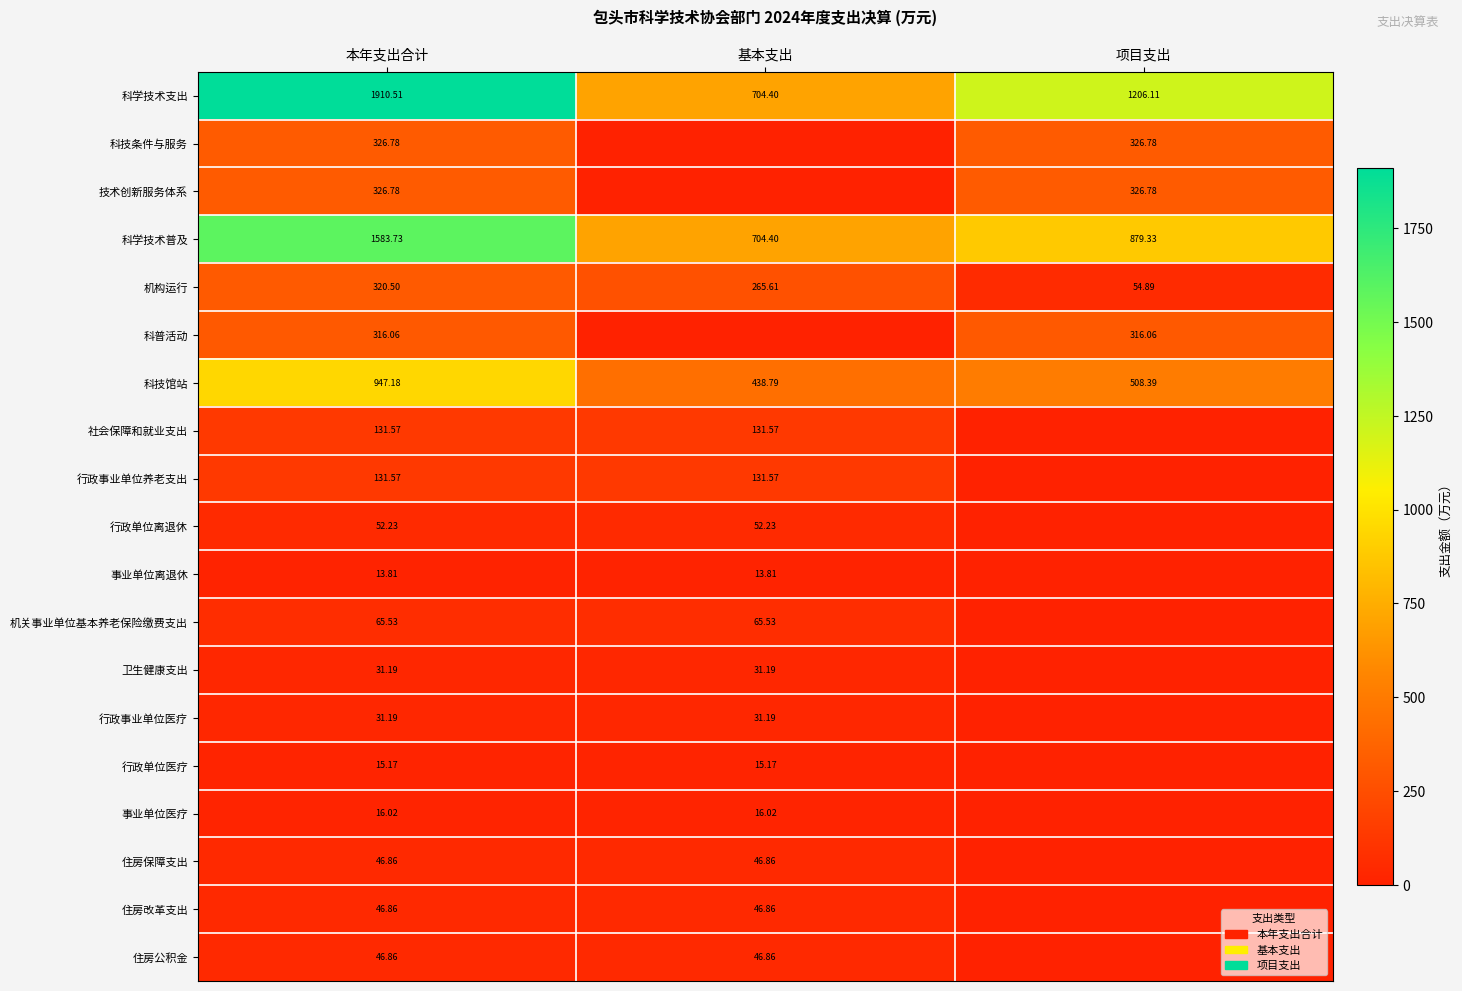

Is the value of 事业单位离退休 at 基本支出 greater than the value of 机关事业单位基本养老保险缴费支出 at 本年支出合计?

No